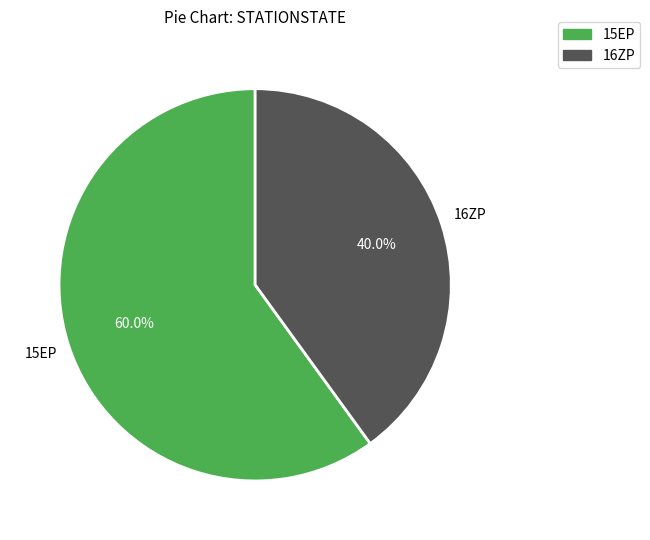

Is there a majority slice in this chart?

Yes